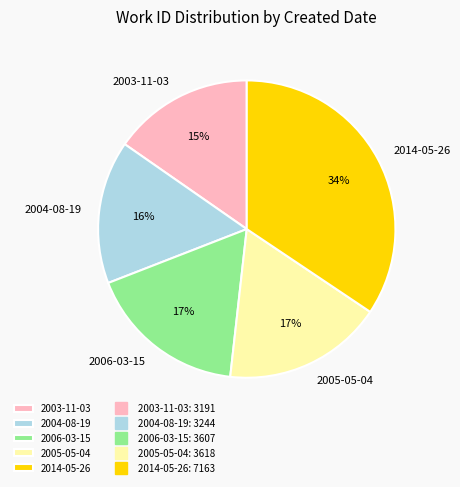

True or false: 2014-05-26 accounts for 34% of the total.

True